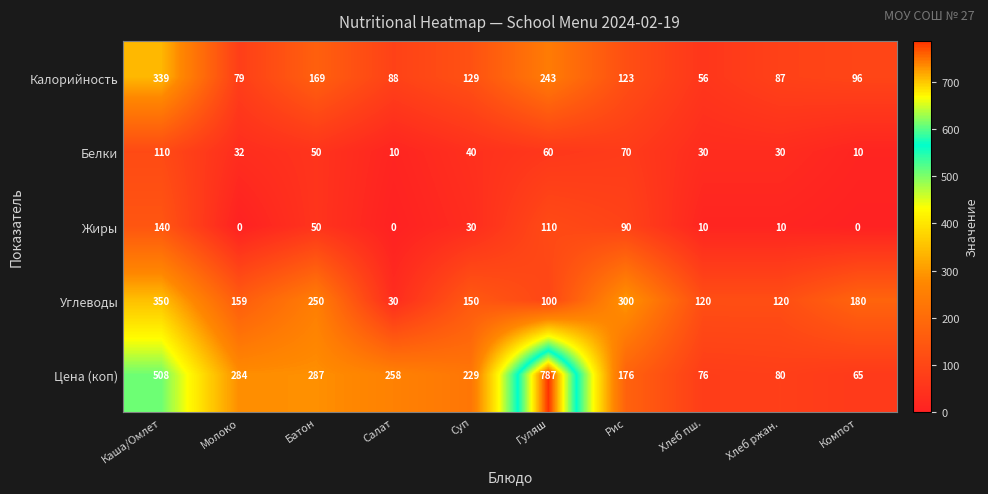

How many data points does each series have?

10